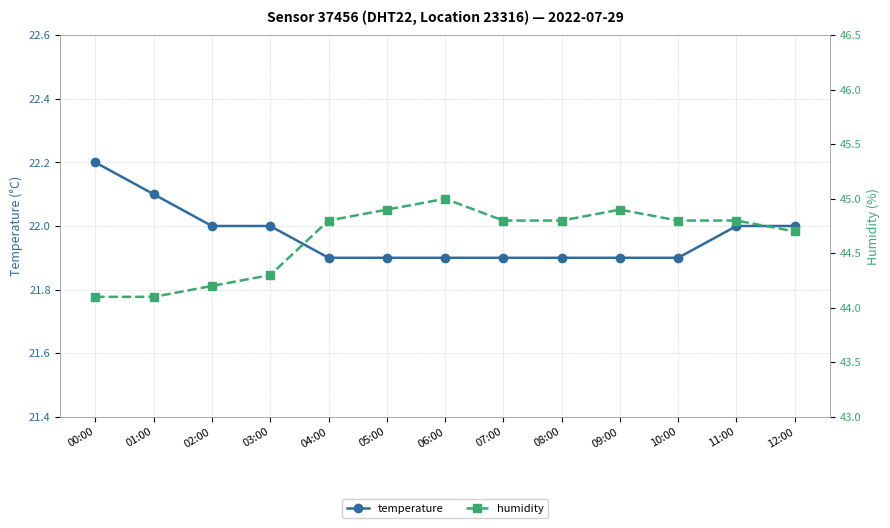

Rank the series by their maximum value, from lowest to highest.

temperature, humidity